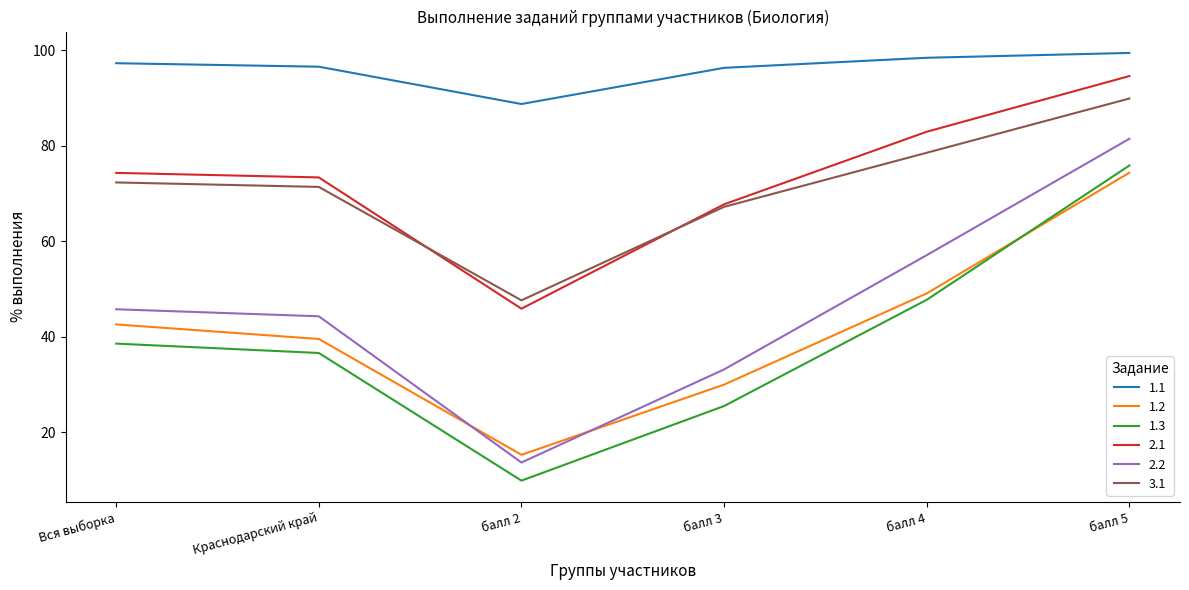

How many categories are shown in the chart?

6